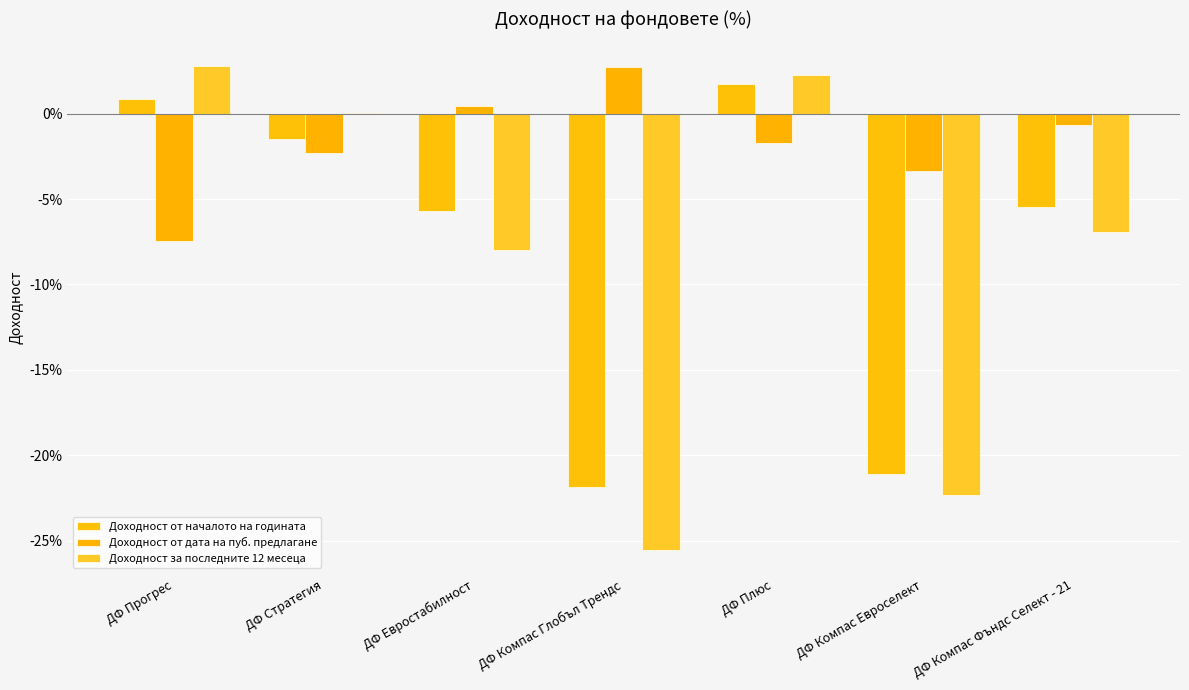

What are all the series names shown in the legend?

Доходност от началото на годината, Доходност от дата на пуб. предлагане, Доходност за последните 12 месеца